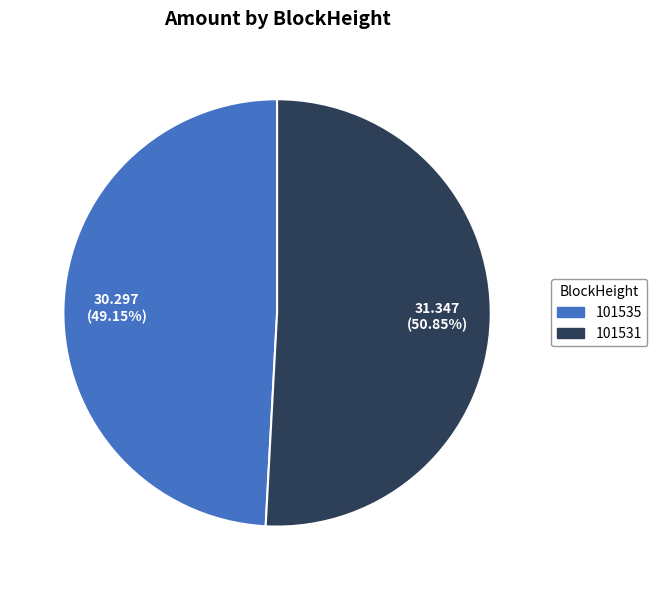

Do 101535 and 101531 together represent more than half of the pie?

Yes